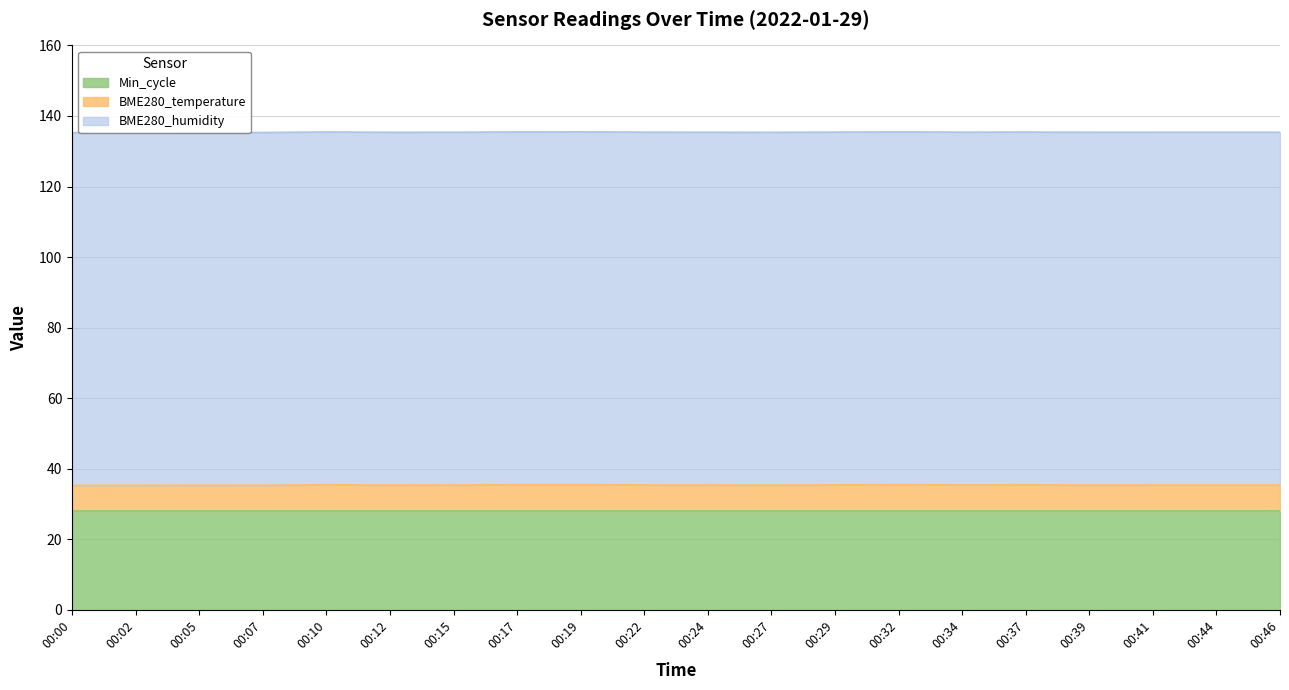

Does the chart have visible grid lines?

Yes